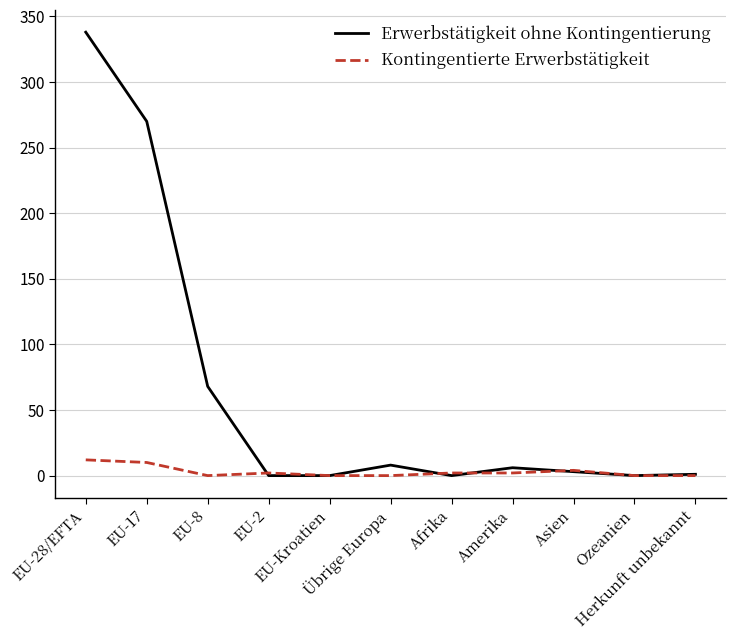

The Kontingentierte Erwerbstätigkeit series shows 12 at EU-28/EFTA. True or false?

True